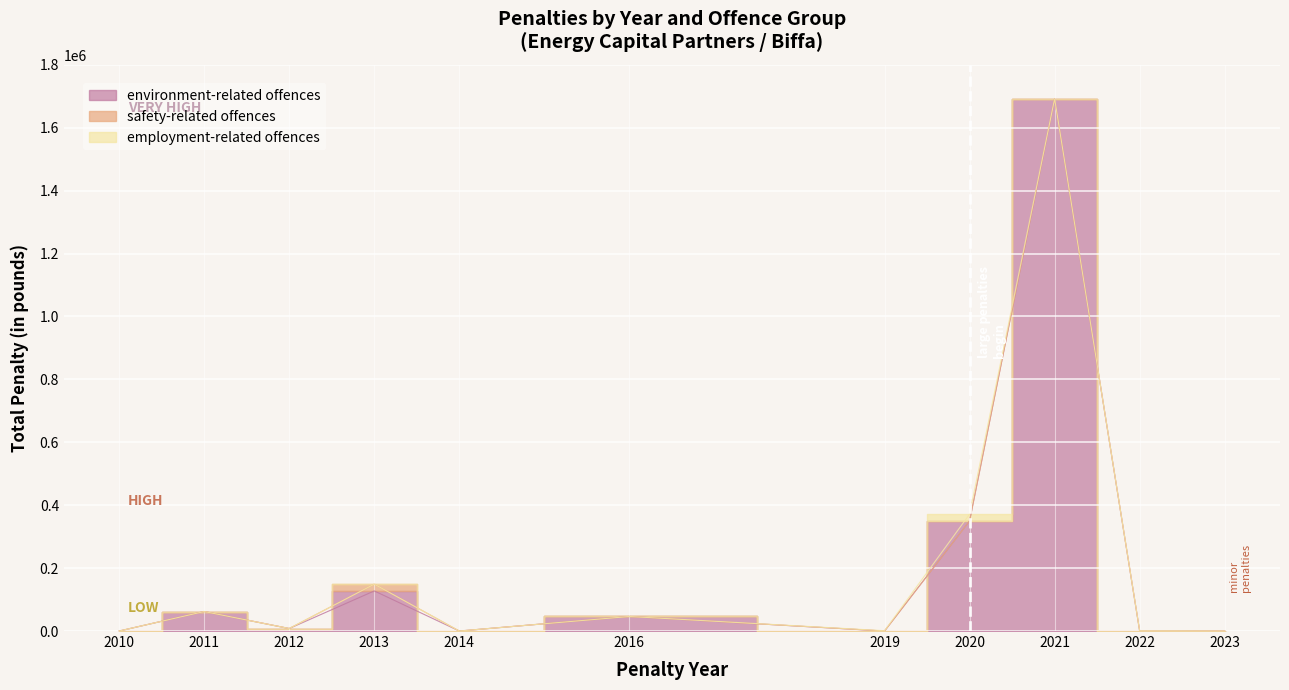

True or false: employment-related offences and safety-related offences cross at least once.

False